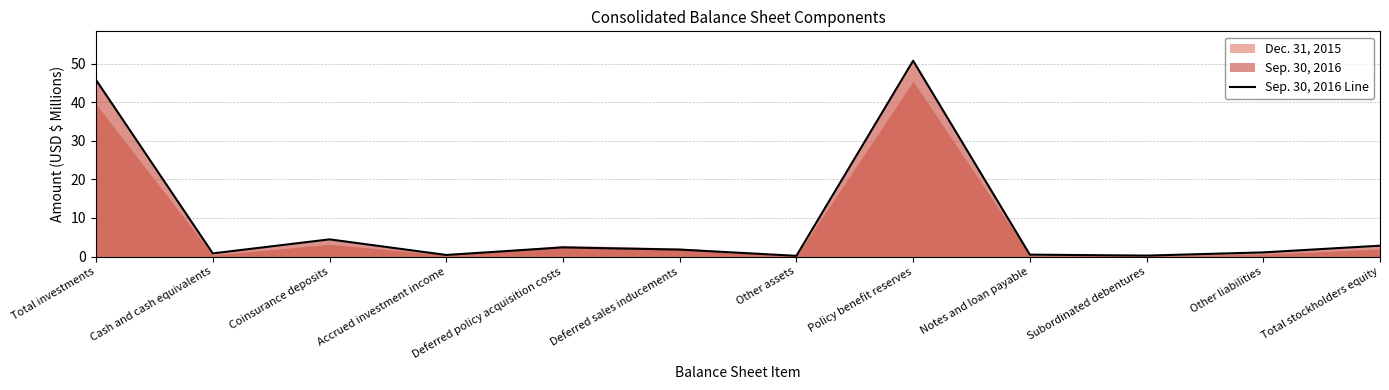

What is the value of the 8th point from the left?

50.8